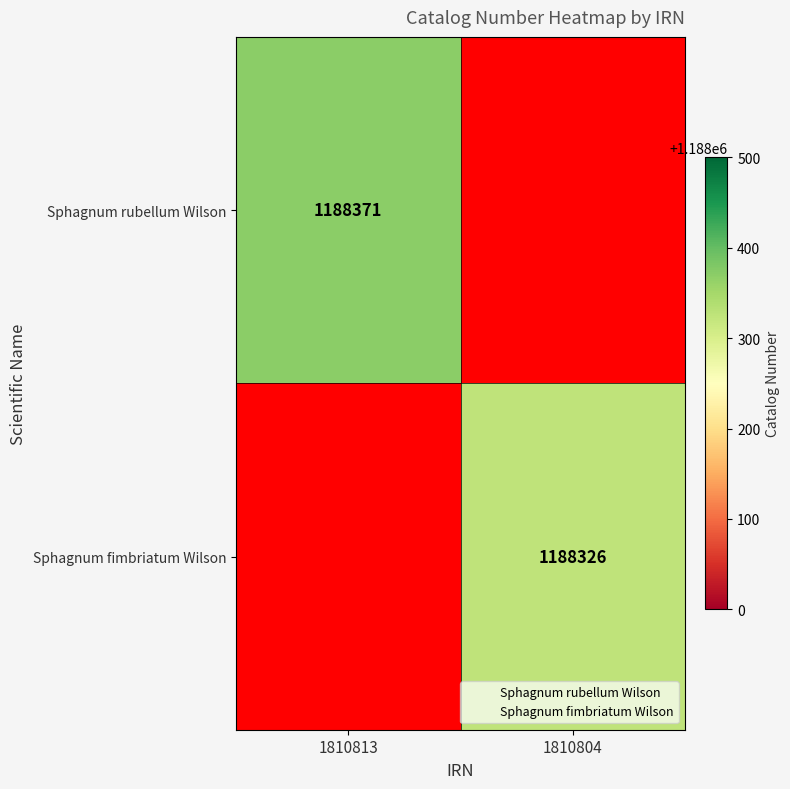

The Sphagnum fimbriatum Wilson series shows 1188326.0 at 1810804. True or false?

True